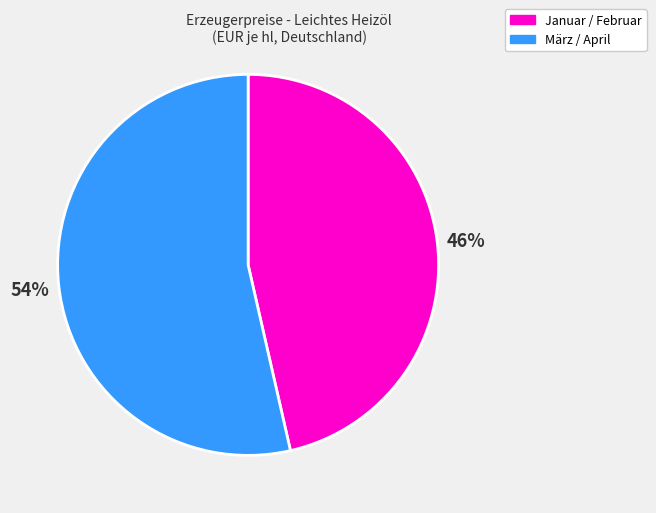

To the nearest percent, what percentage of the pie is Januar / Februar?

46%